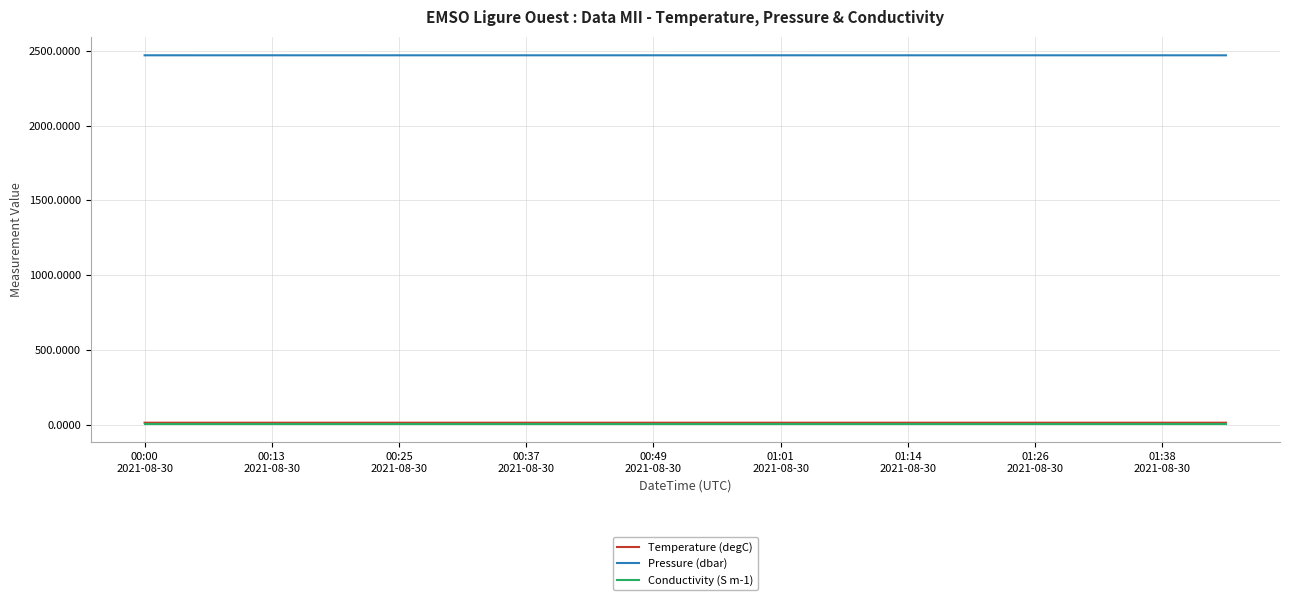

What is the maximum value for Pressure (dbar)?

2470.3